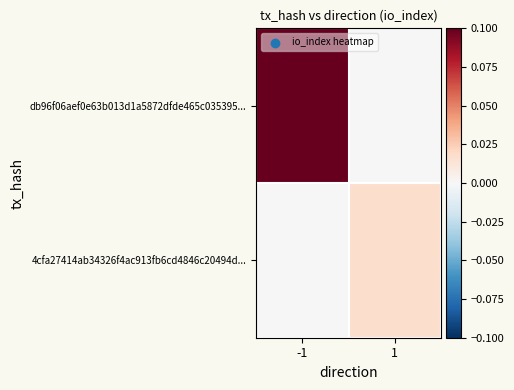

At -1, list the series in order from largest to smallest.

db96f06aef0e63b013d1a5872dfde465c035395..., 4cfa27414ab34326f4ac913fb6cd4846c20494d...